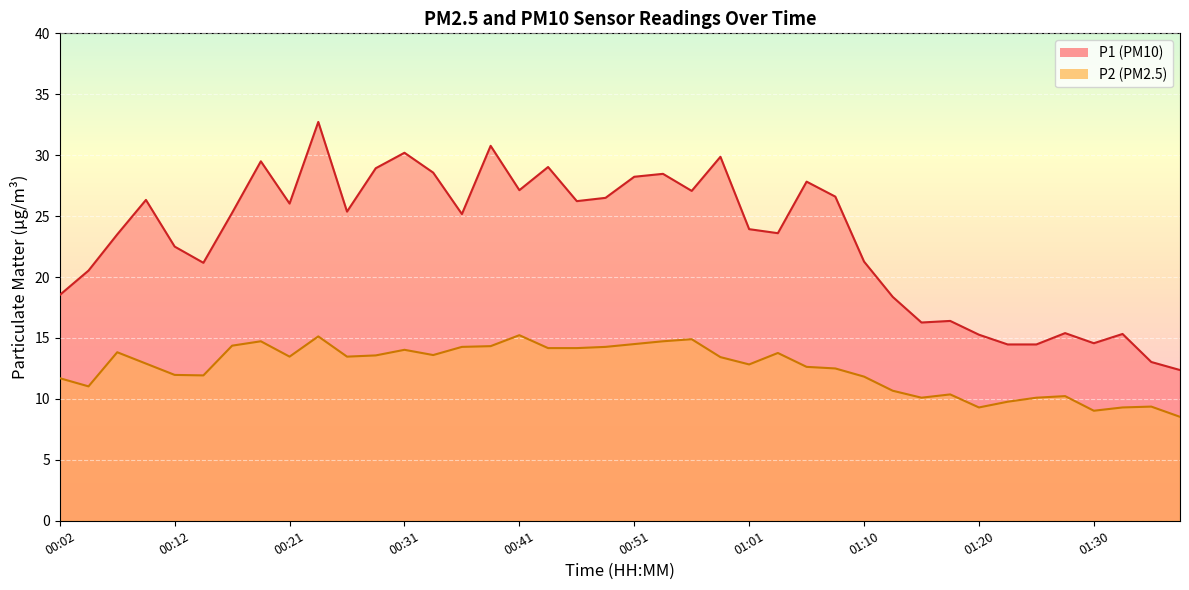

Rank the series by their average value, from highest to lowest.

P1, P2